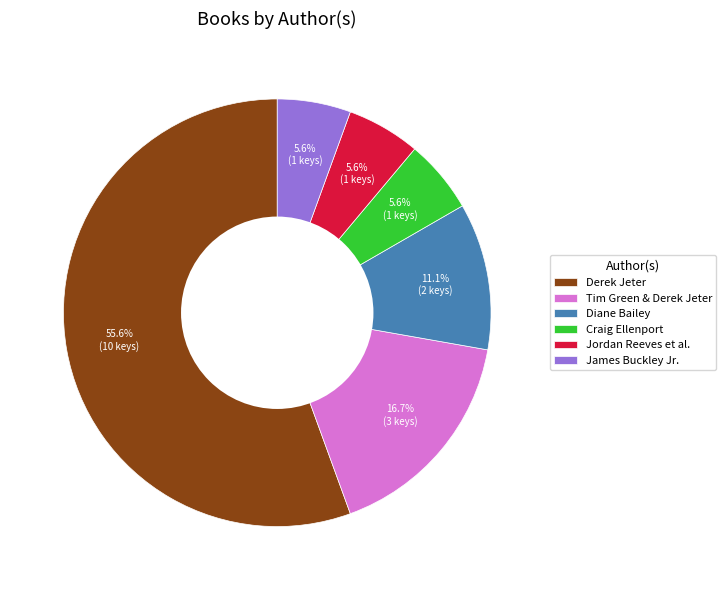

How much of the chart is everything except Craig Ellenport?

94.4%